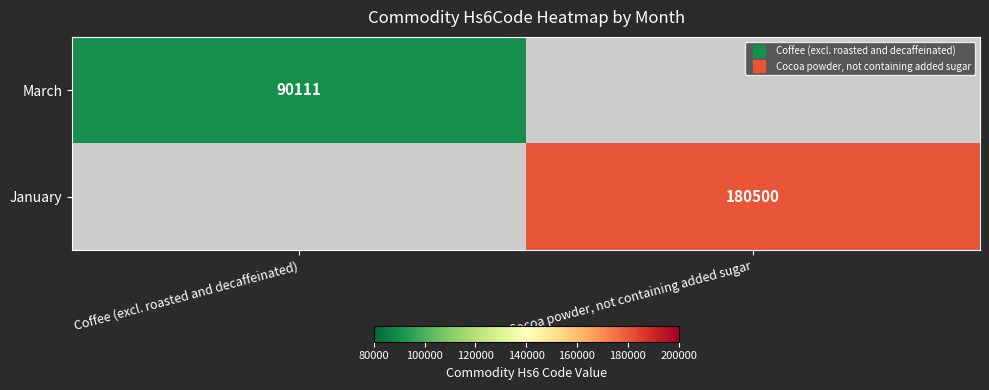

Which has a higher value, Coffee (excl. roasted and decaffeinated) or Cocoa powder, not containing added sugar?

Cocoa powder, not containing added sugar